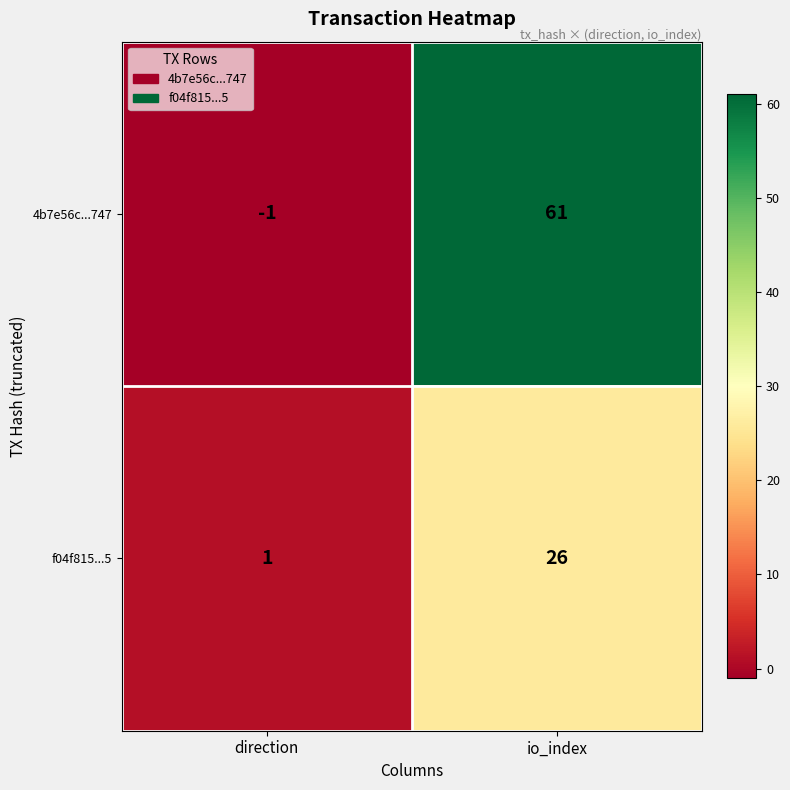

At which category does the chart reach its peak across all series?

io_index